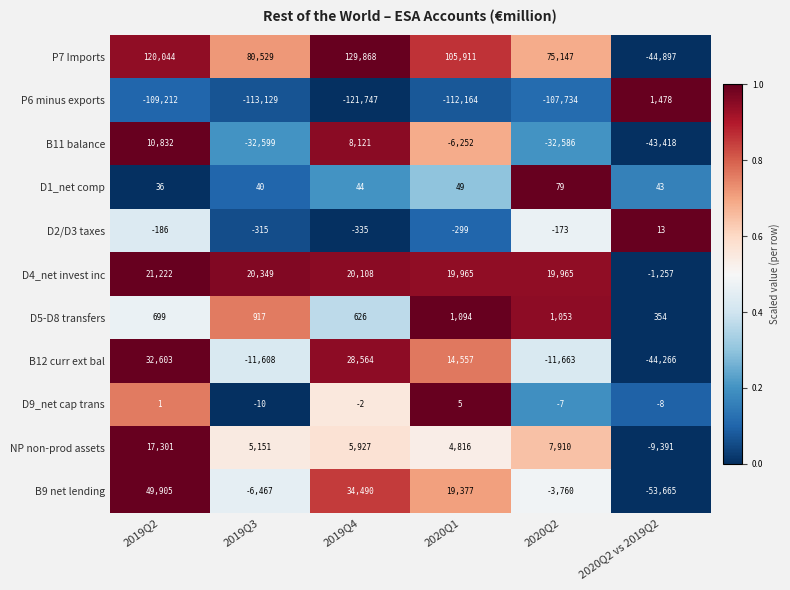

The P7 Imports series shows -71608 at 2020Q2 vs 2019Q2. True or false?

False